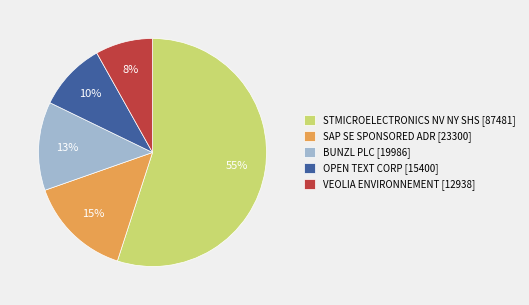

Do SAP SE SPONSORED ADR and VEOLIA ENVIRONNEMENT together represent more than half of the pie?

No